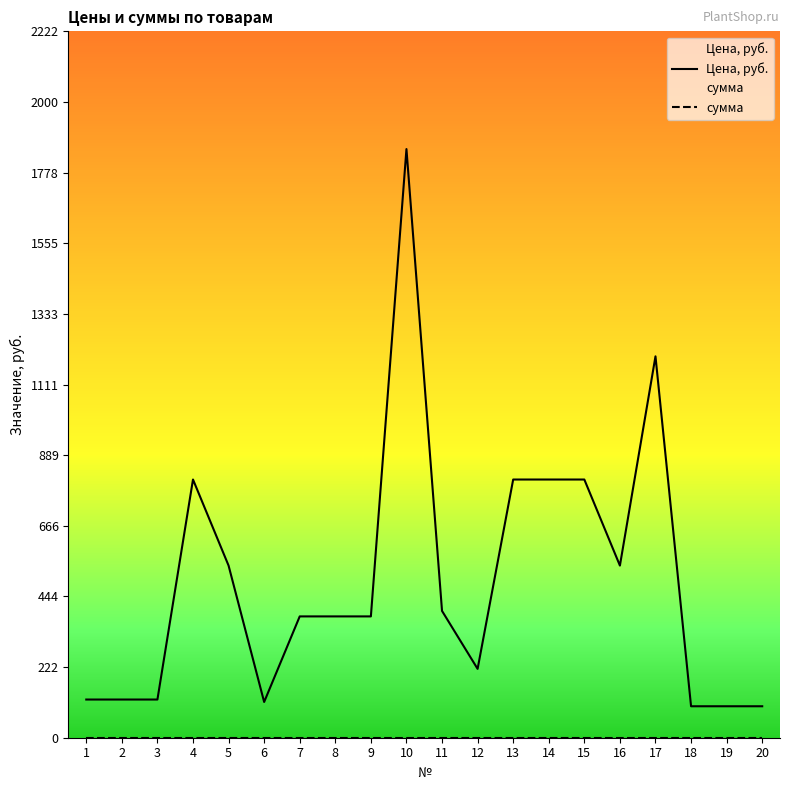

Does the chart have visible grid lines?

No